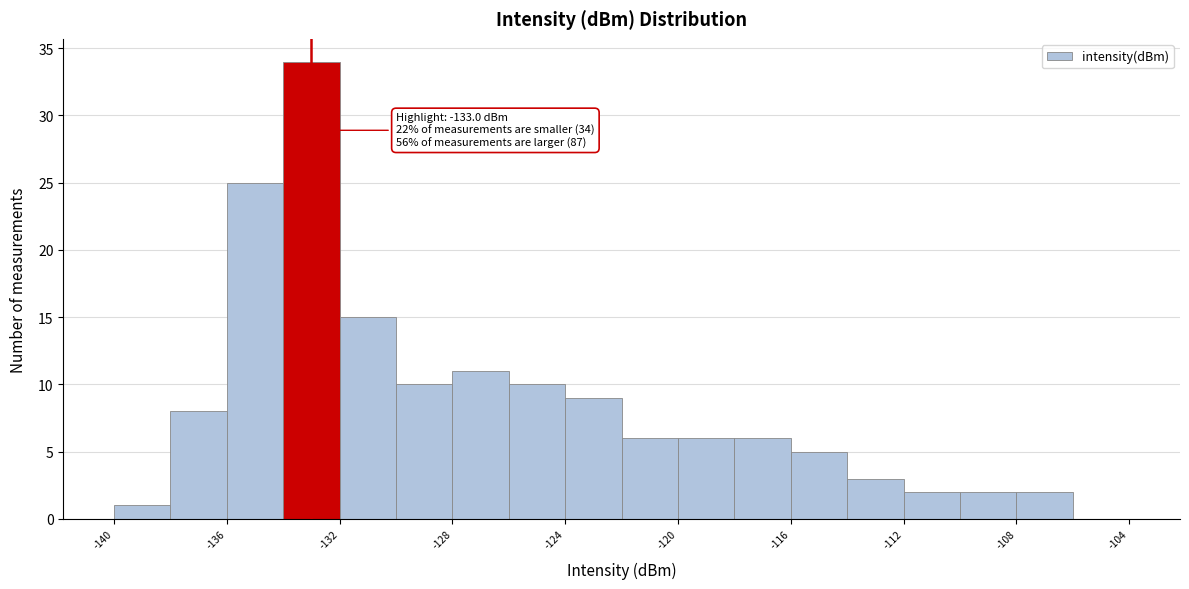

Over which range of the x-axis is the bar tallest?

-134 to -132